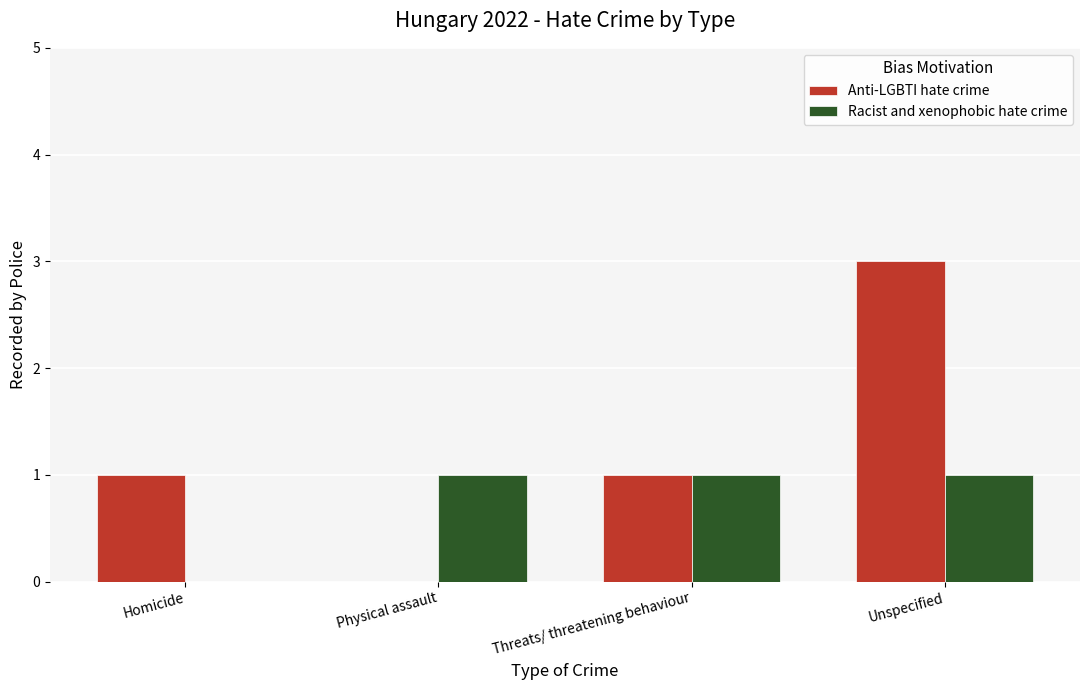

How many groups of bars are there?

4